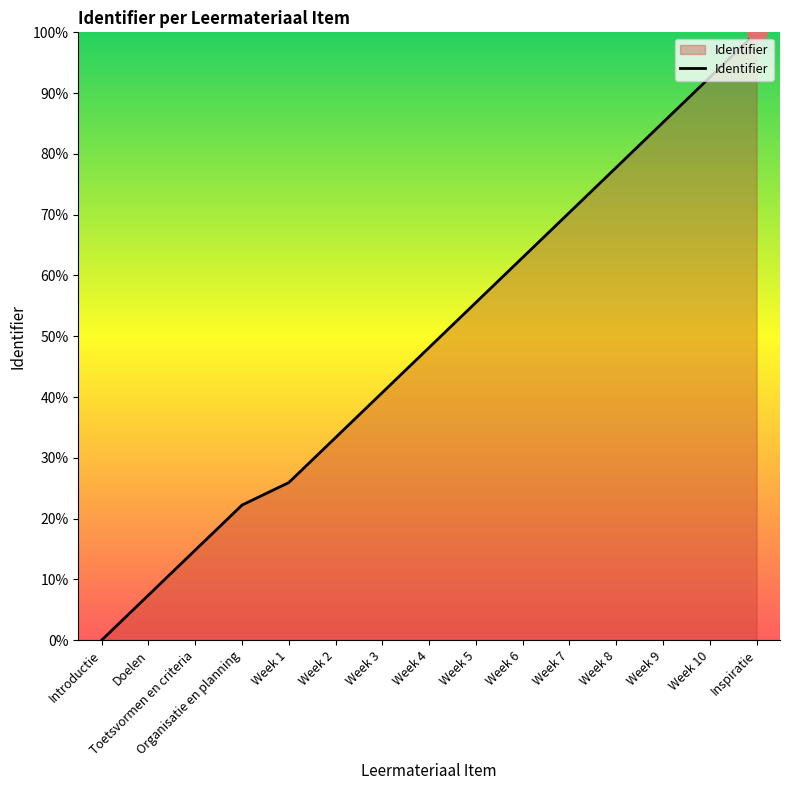

True or false: the data shows 32.5 at Week 7.

False